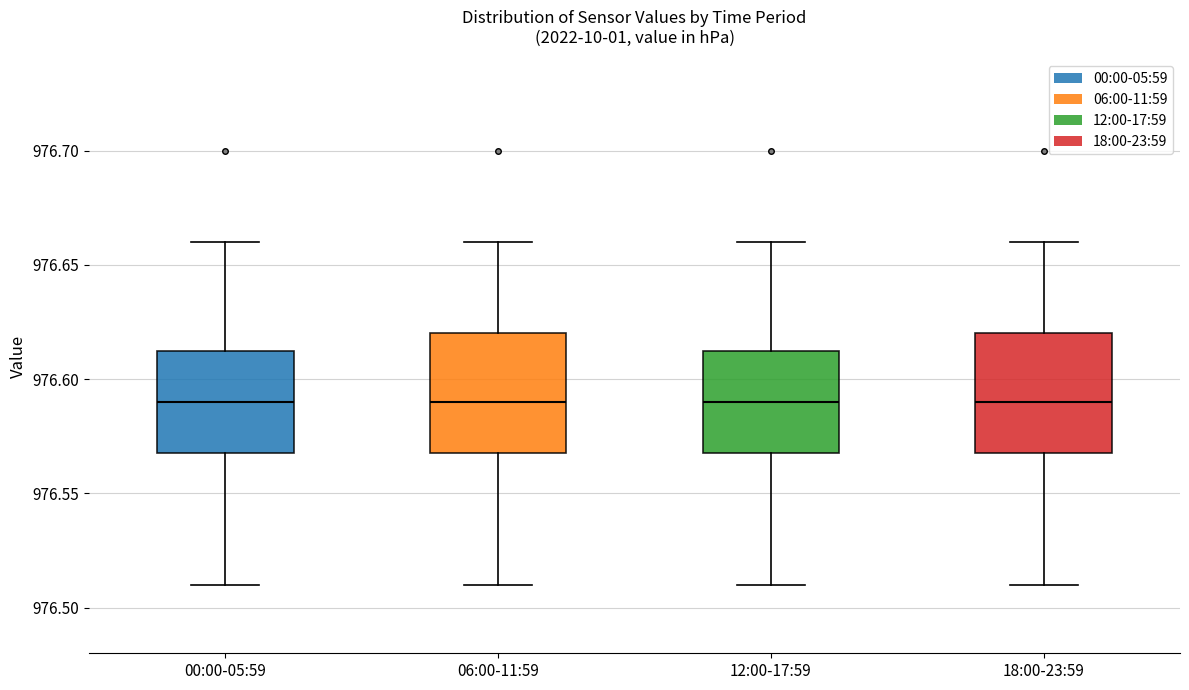

Reading left to right, read every box against the y-axis: the position of its median line, the range the box covers, and the ends of its whiskers. The values are not printed on the chart, so give them approximately, as read against the axis.

00:00-05:59: median 976.590, box 976.570 to 976.615, whiskers 976.510 to 976.660
06:00-11:59: median 976.590, box 976.570 to 976.620, whiskers 976.510 to 976.660
12:00-17:59: median 976.590, box 976.570 to 976.615, whiskers 976.510 to 976.660
18:00-23:59: median 976.590, box 976.570 to 976.620, whiskers 976.510 to 976.660